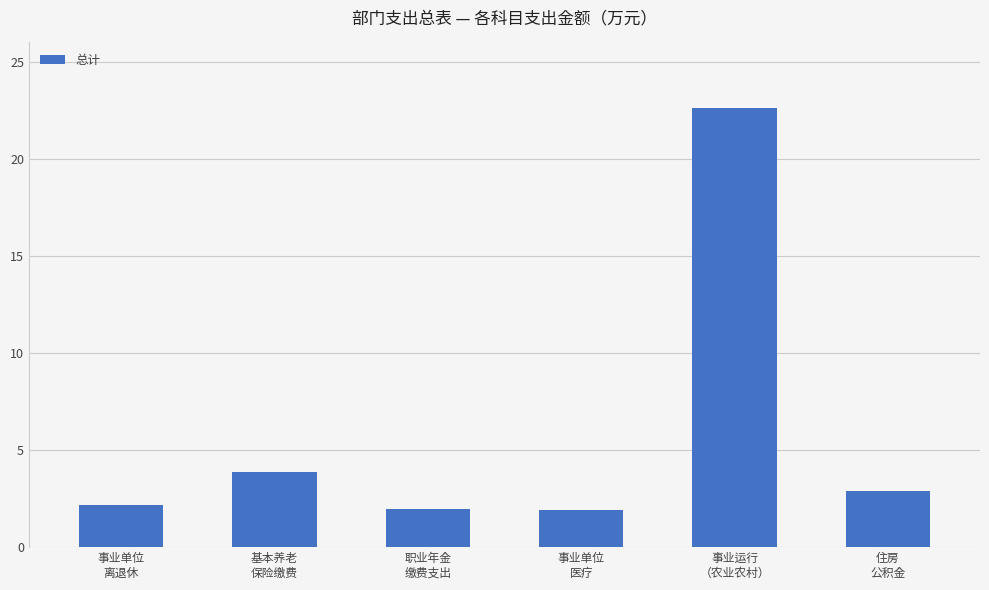

How many bars are there in total?

6